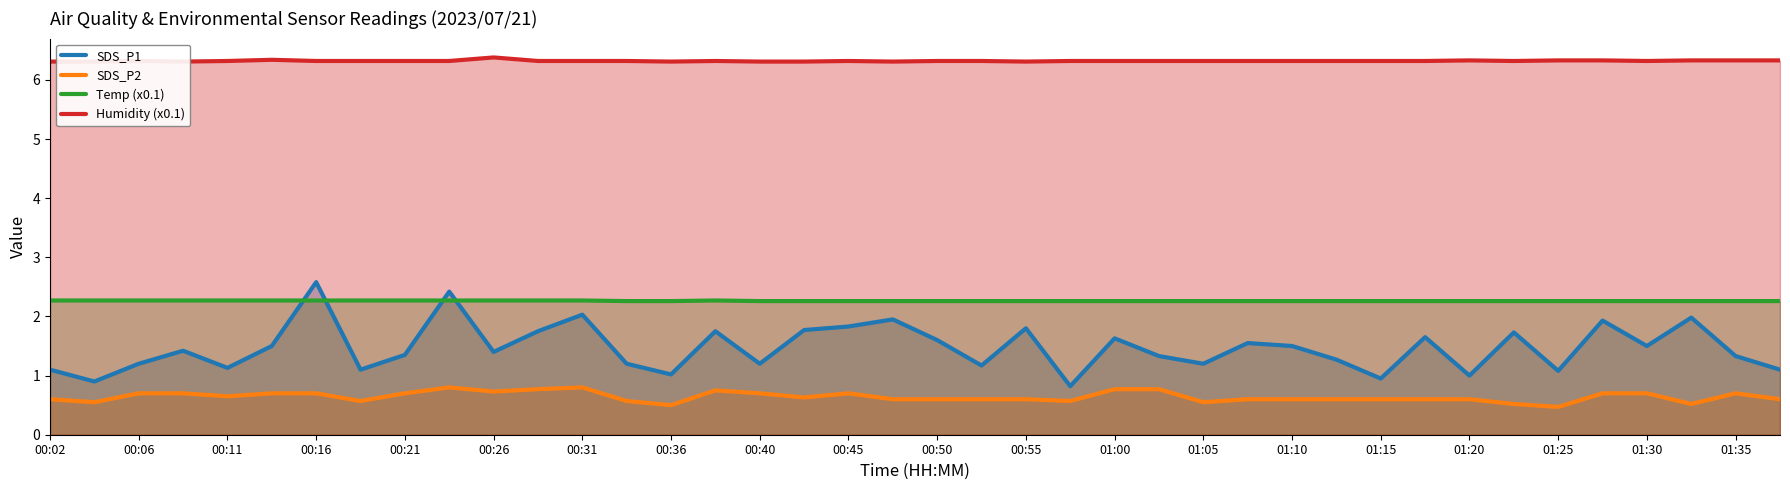

Count the number of categories in the chart.

40